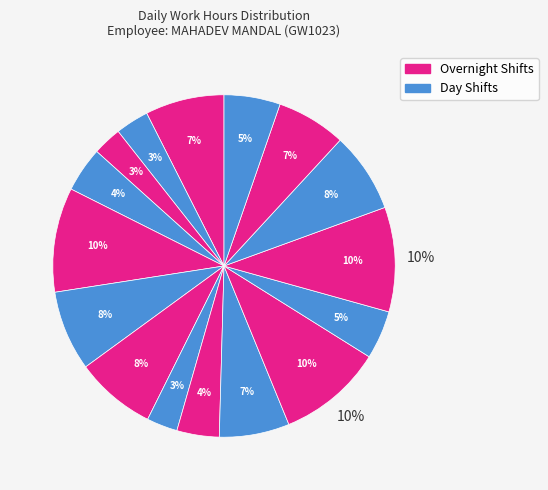

Is 11-Fri(2) the majority of the pie?

No